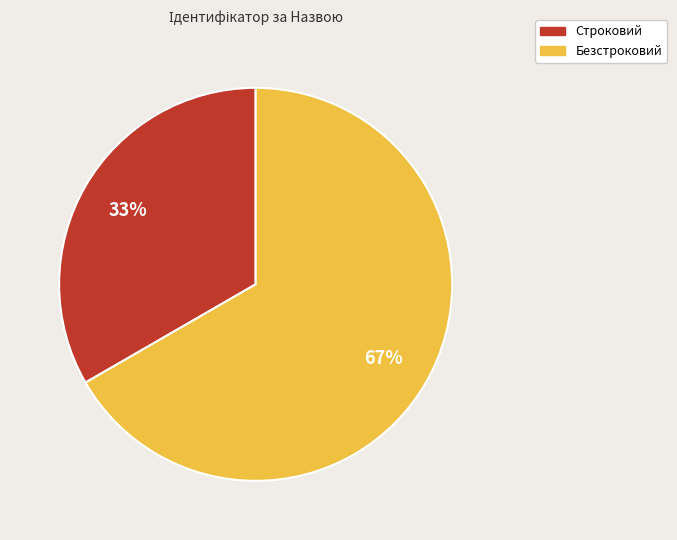

Is it true that Строковий is 46% of the pie?

False